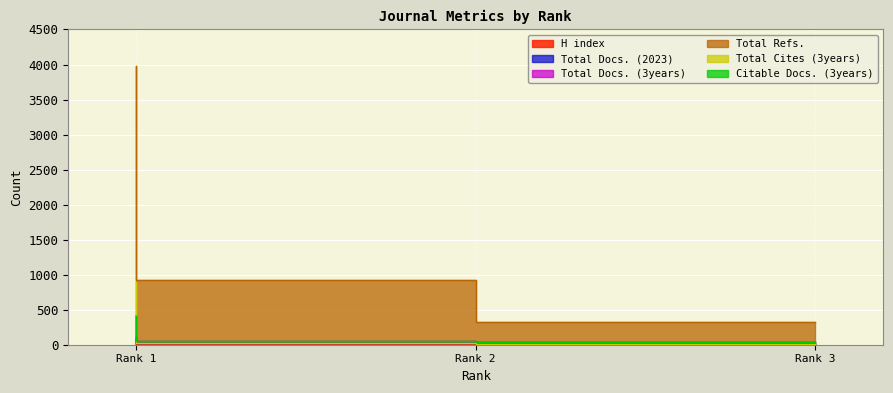

At which category is the sum across all series the highest?

Rank 1